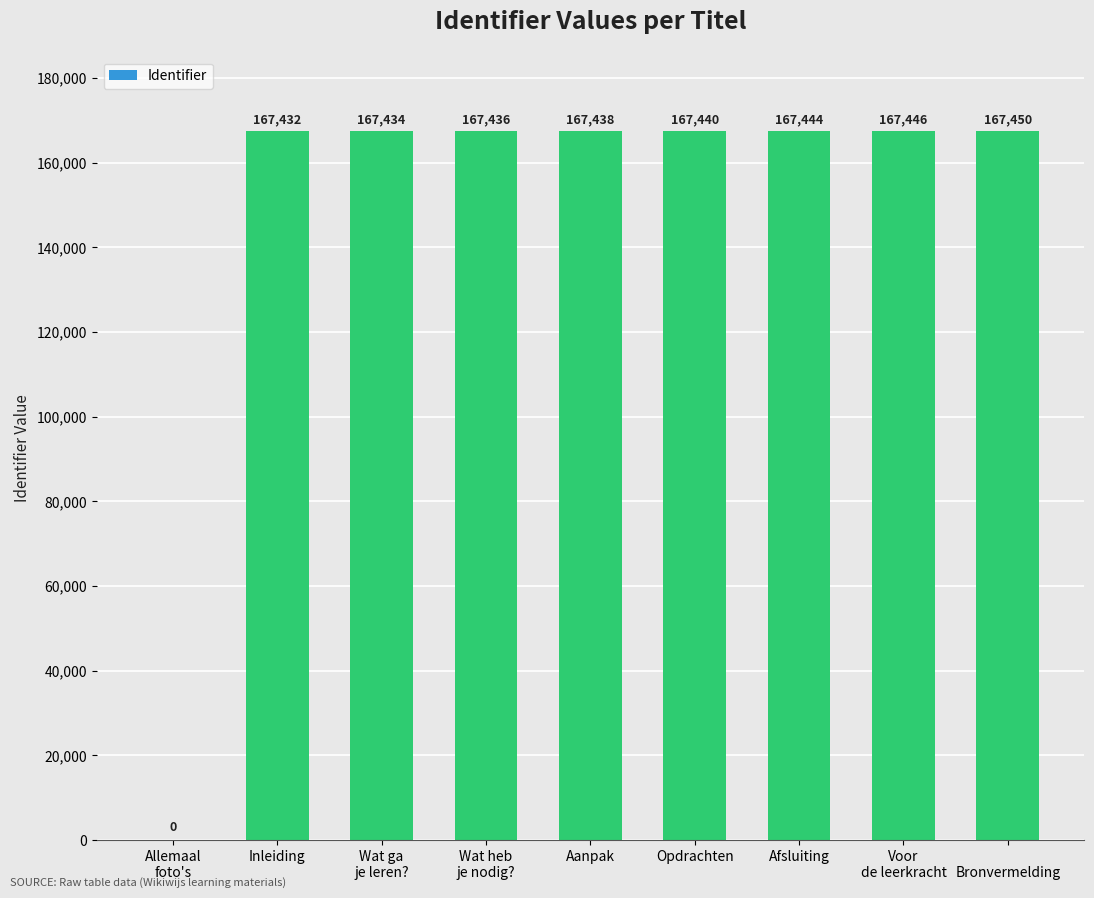

What is the ratio of the value at Opdrachten to the value at Afsluiting?

1.0